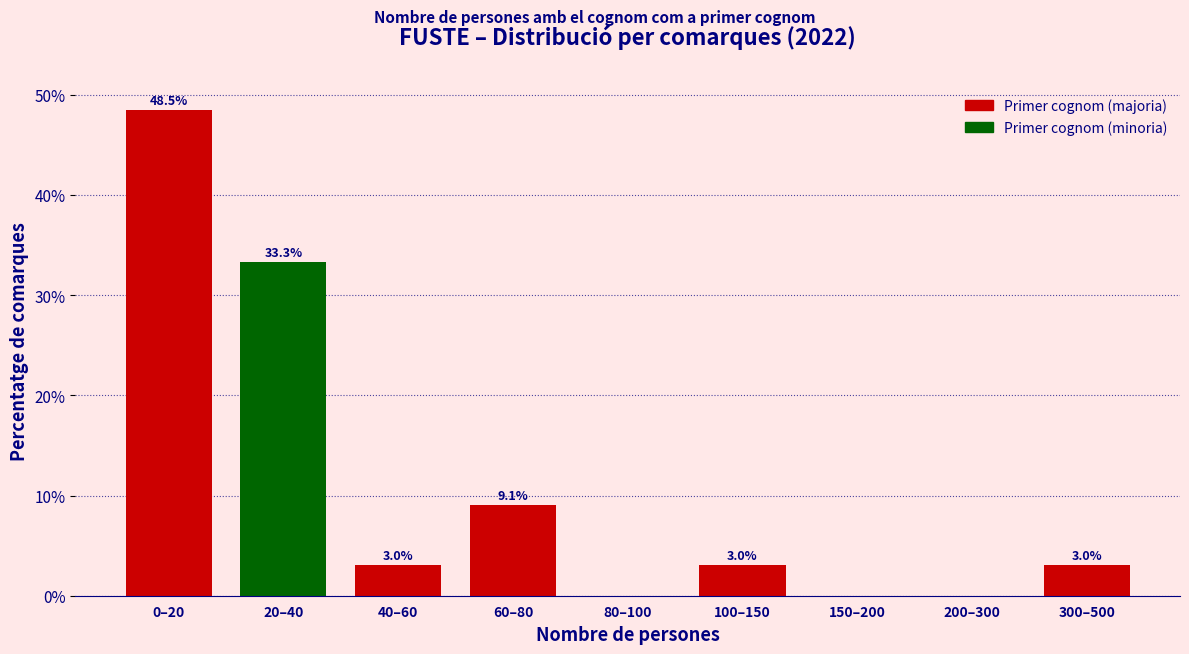

Reading left to right, extract all data points from this chart.

0–20=48.5	20–40=33.3	40–60=3.0	60–80=9.1	80–100=0.0	100–150=3.0	150–200=0.0	200–300=0.0	300–500=3.0